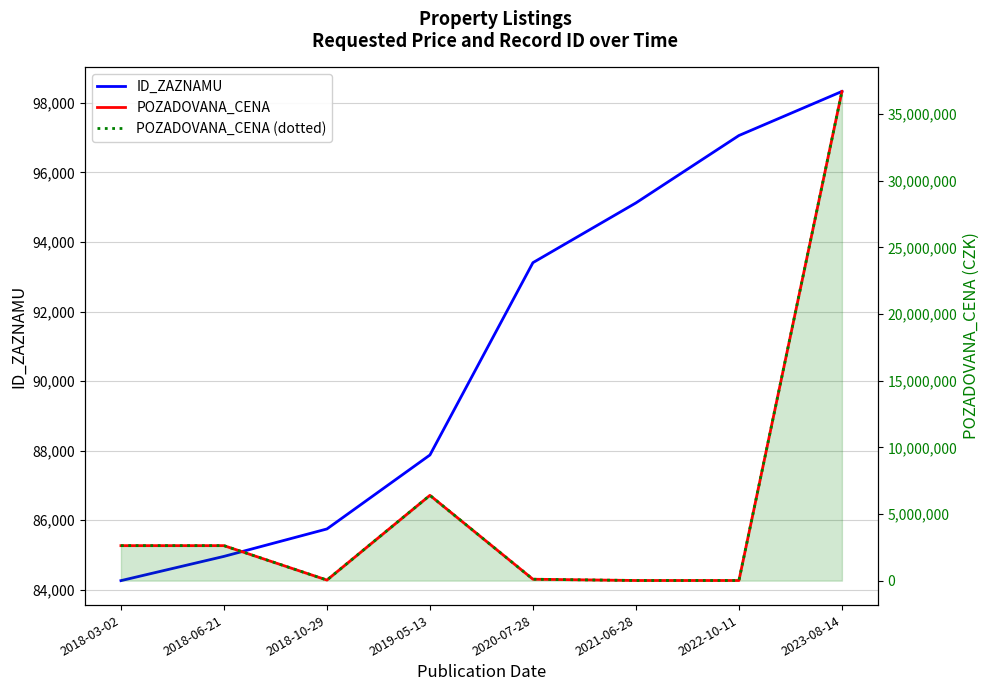

What is the label of the 2nd point from the right?

2022-10-11